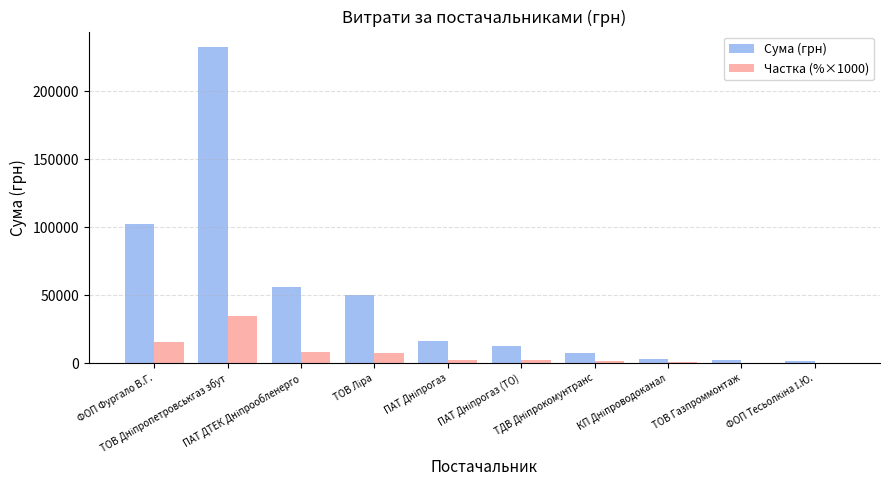

Which series has the largest total across all categories?

Сума (грн)